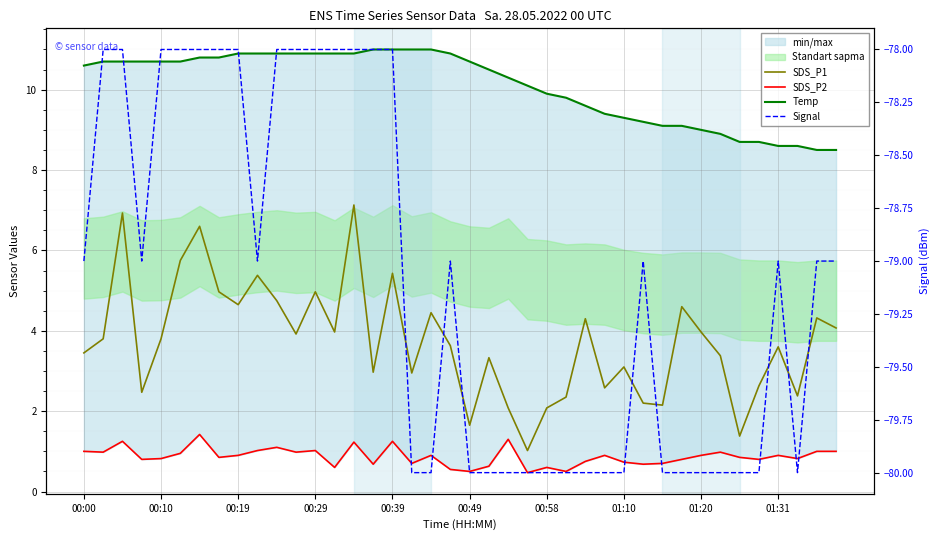

At which label does Temp first exceed 10?

00:00